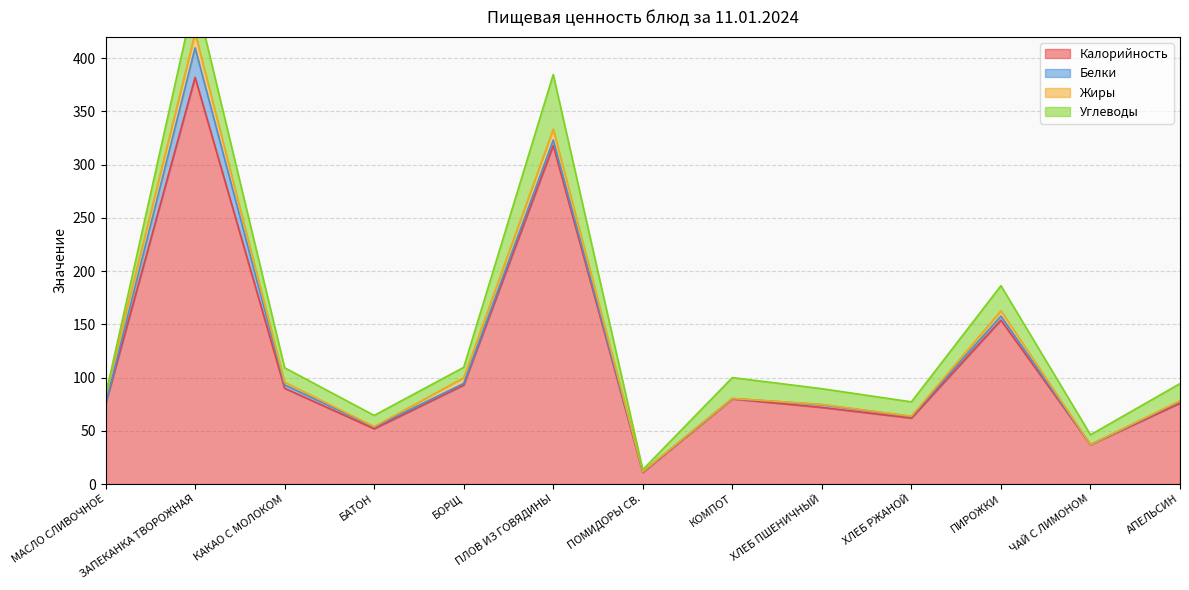

What position from the right is ЗАПЕКАНКА ТВОРОЖНАЯ?

12